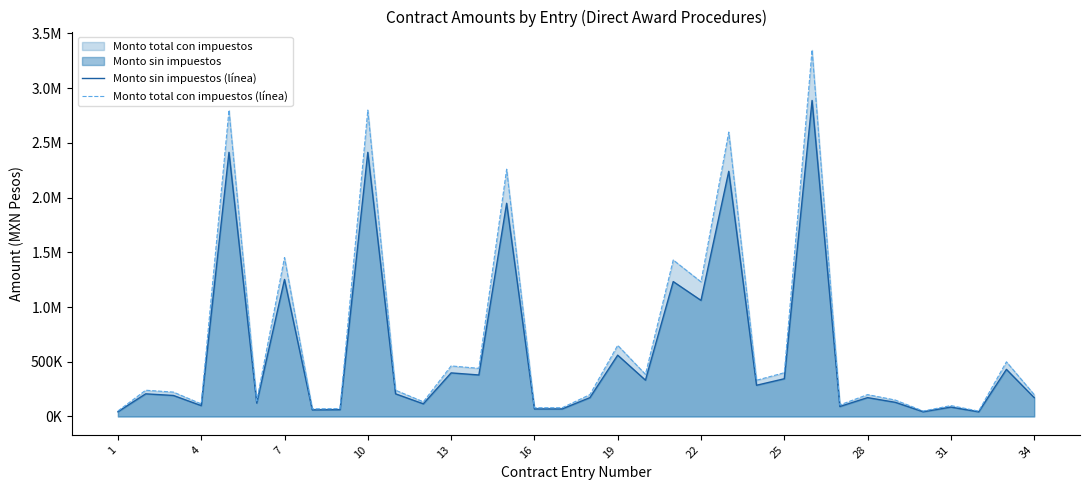

How many data points in Monto sin impuestos (línea) are less than 206896?

17